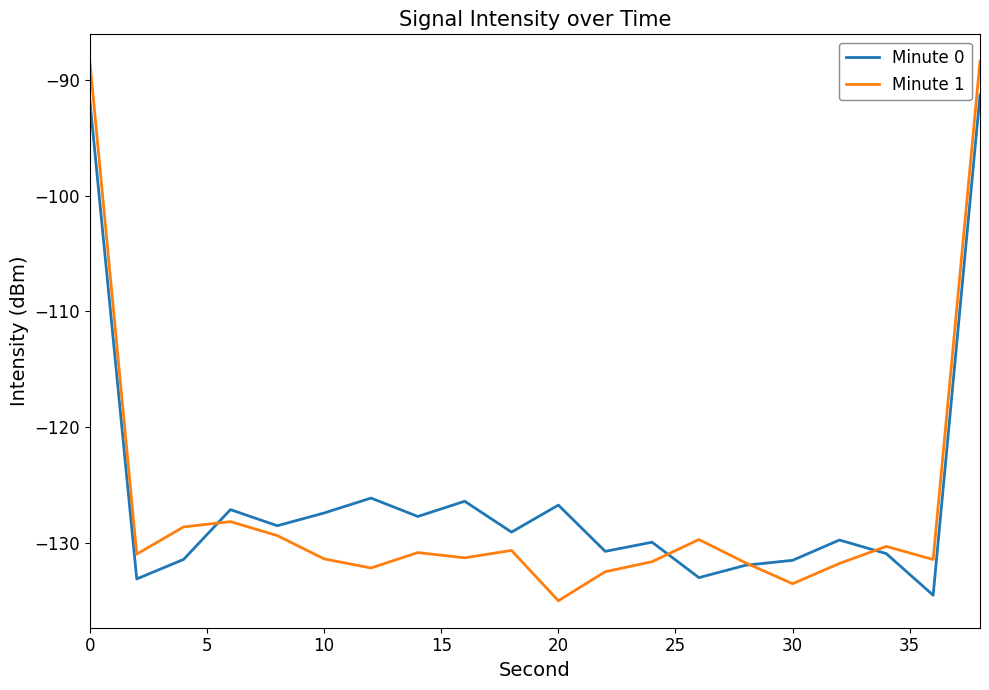

List the series in order of their peak value, highest first.

Minute 1, Minute 0